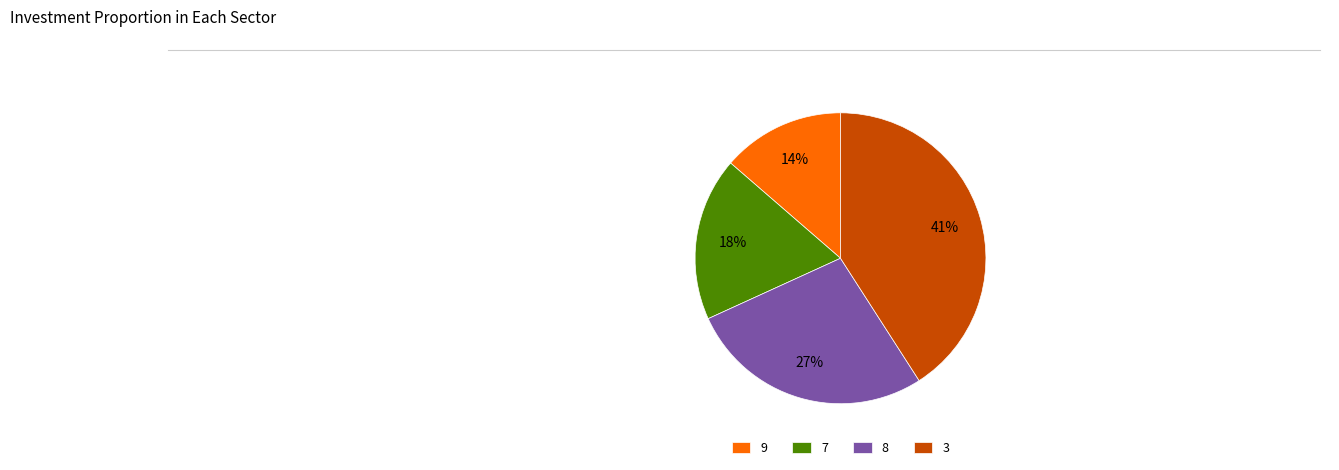

How many segments does this pie chart have?

4